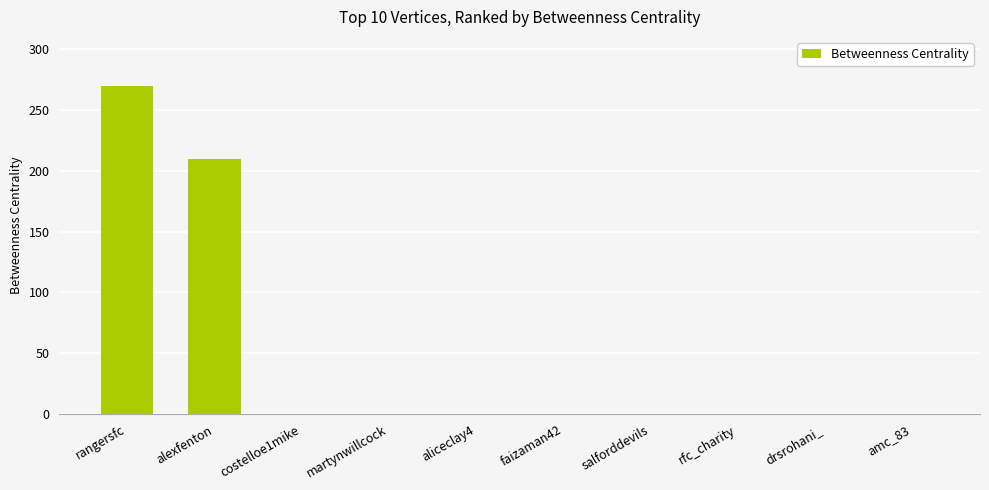

Reading left to right, what are all the values shown in this chart?

270	210	0	0	0	0	0	0	0	0